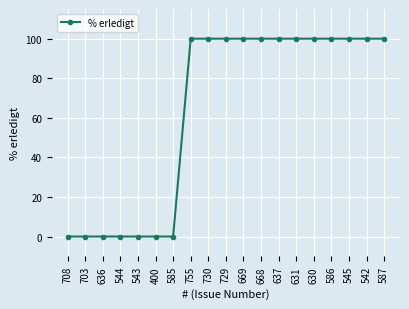

Which has a higher value, 708 or 730?

730